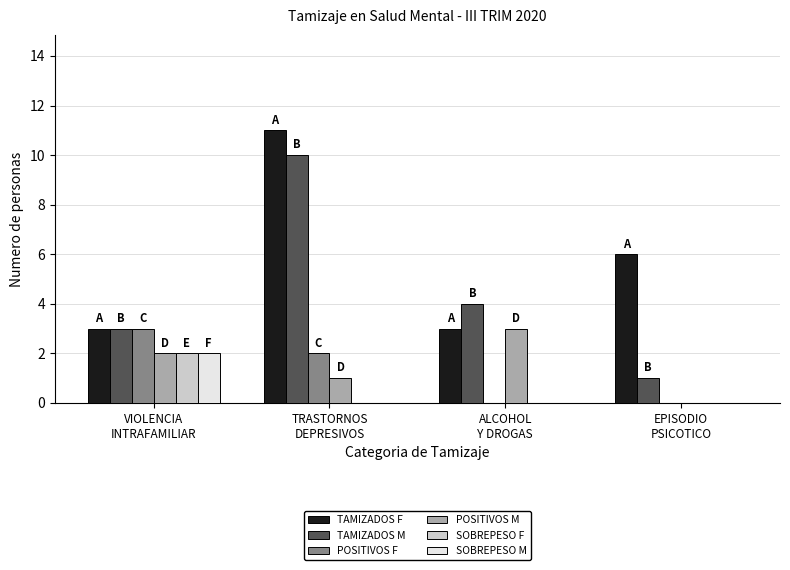

What is the sum of the POSITIVOS M values at VIOLENCIA
INTRAFAMILIAR and ALCOHOL
Y DROGAS?

5